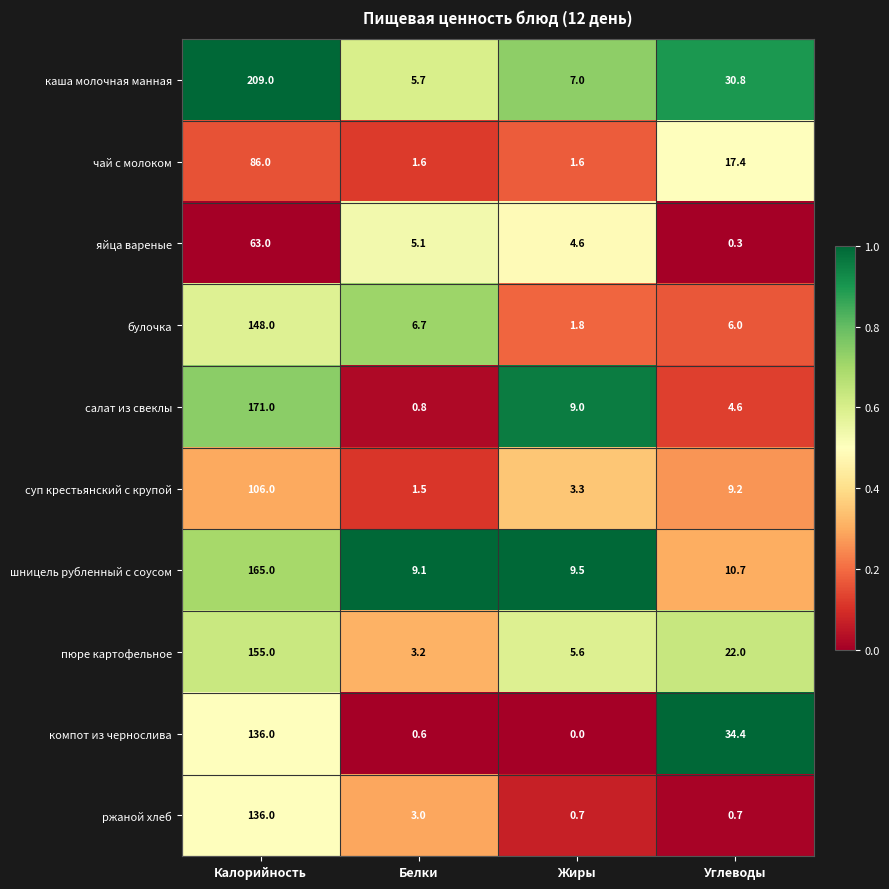

At how many categories does at least one series exceed 0?

4